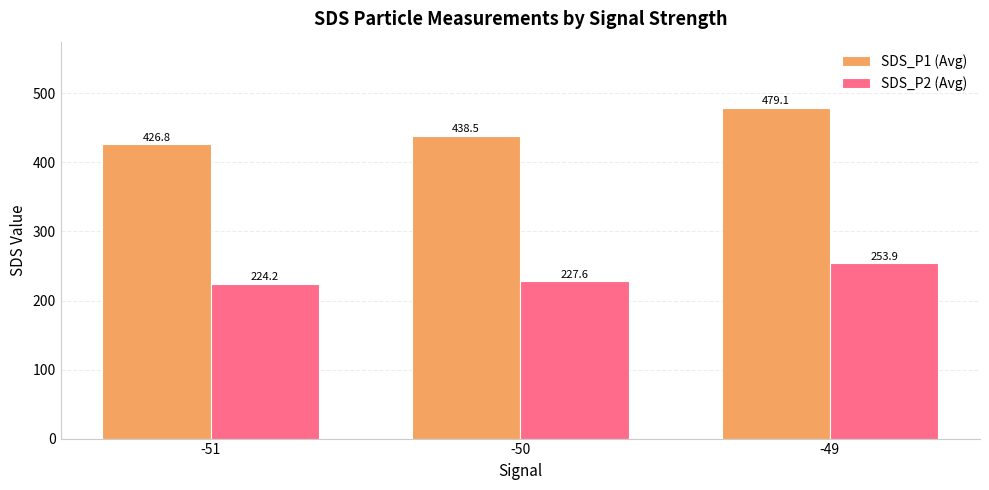

Is it true that SDS_P1 (Avg) equals 209.3 at -50?

False